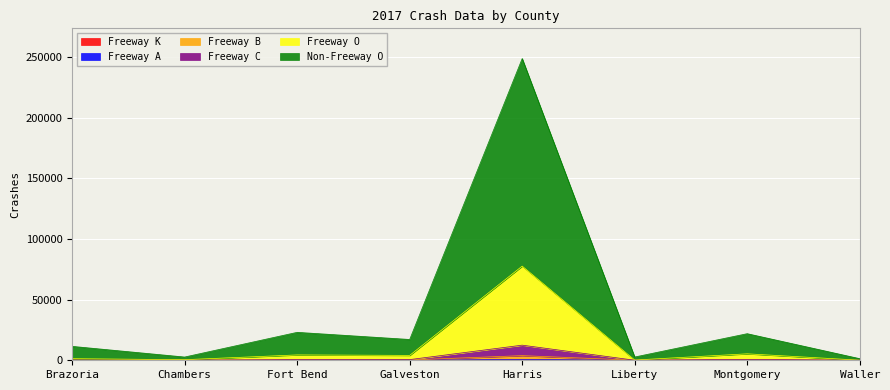

Does the chart display data point markers on the line(s)?

No